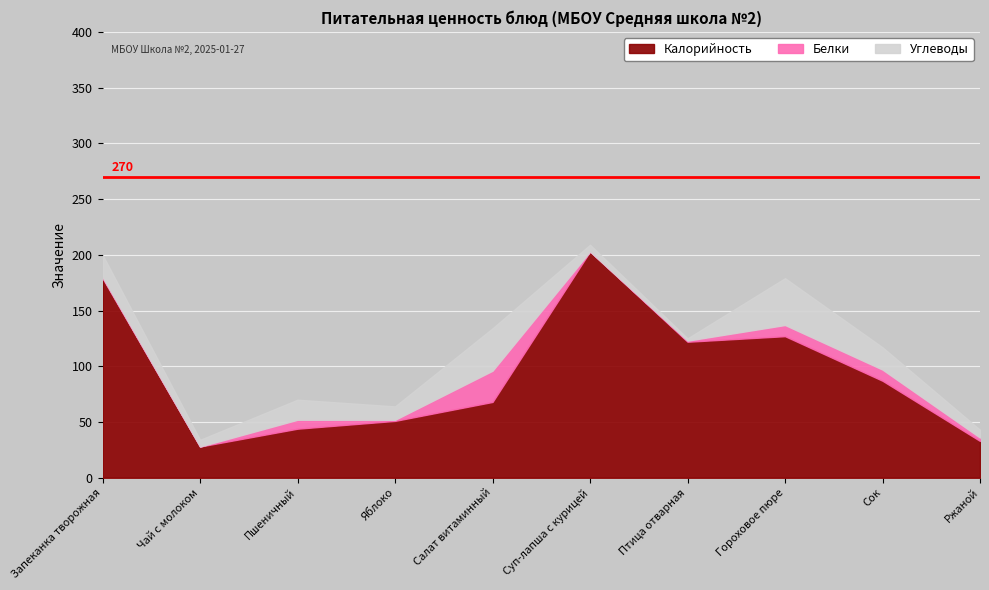

Between Чай с молоком and Гороховое пюре, which is larger?

Гороховое пюре